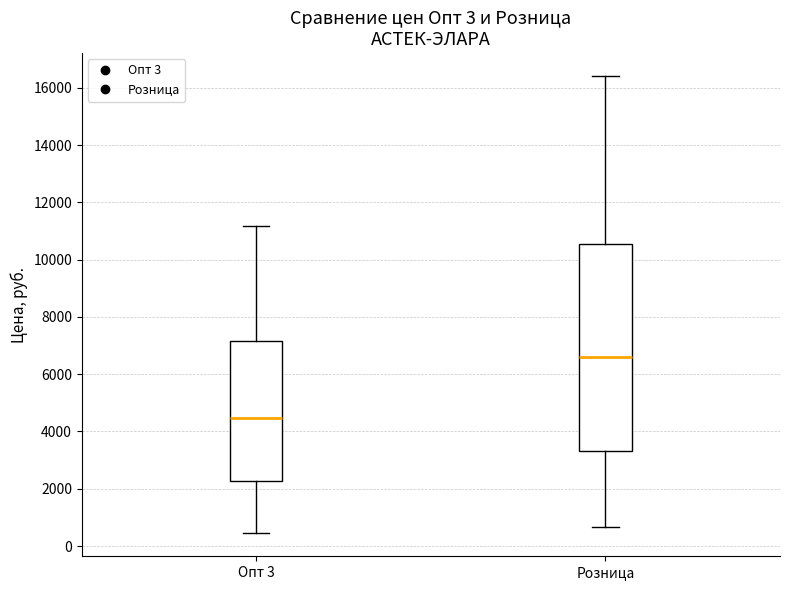

Reading left to right, read every box against the y-axis: the position of its median line, the range the box covers, and the ends of its whiskers. The values are not printed on the chart, so give them approximately, as read against the axis.

Опт 3: median 4400, box 2200 to 7200, whiskers 400 to 11200
Розница: median 6600, box 3400 to 10600, whiskers 600 to 16400